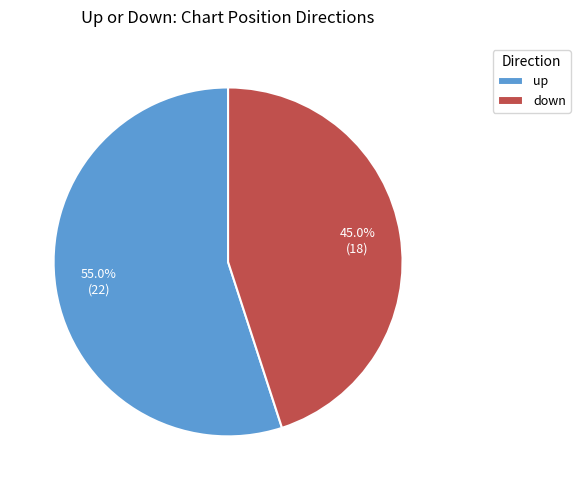

How many slices are in this pie chart?

2